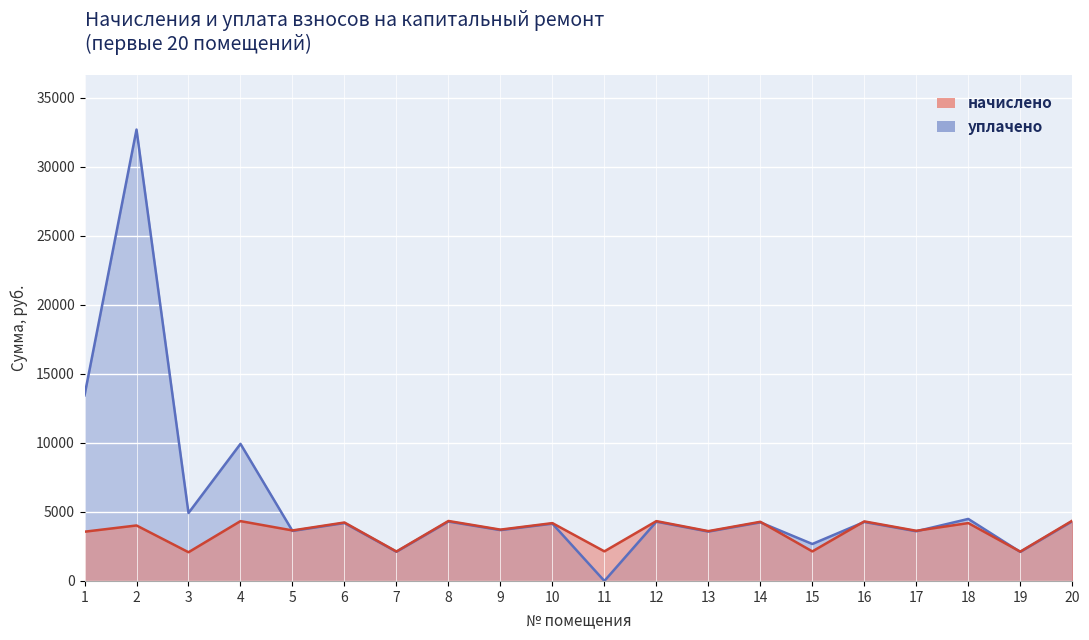

Reading left to right, what are all the values shown in this chart?

начислено: 3566.5	4018.6	2080.3	4333.6	3658.3	4233.8	2133.5	4343.6	3717.1	4188.6	2143.4	4332.8	3609.5	4284.1	2139.8	4312.8	3633.2	4191.5	2123.4	4363.0
уплачено: 13440.2	32693.9	4920.8	9930.0	3623.7	4193.7	2113.3	4302.5	3681.9	4148.9	0.0	4291.8	3575.3	4243.5	2677.1	4271.9	3598.8	4491.7	2103.3	4321.2